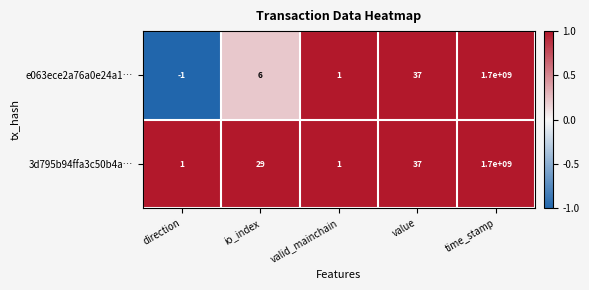

Which series has the widest spread of values?

e063ece2a76a0e24a1…